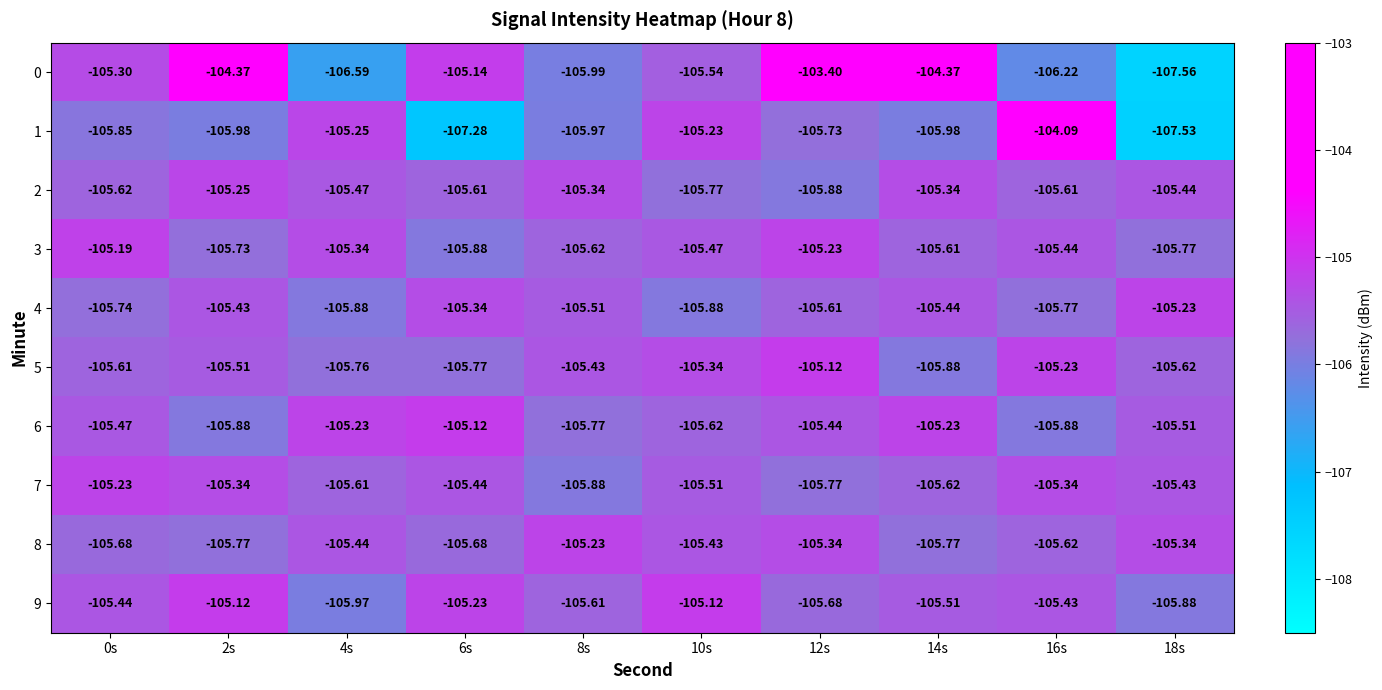

Is the value of 5 at 12s greater than the value of 7 at 2s?

Yes